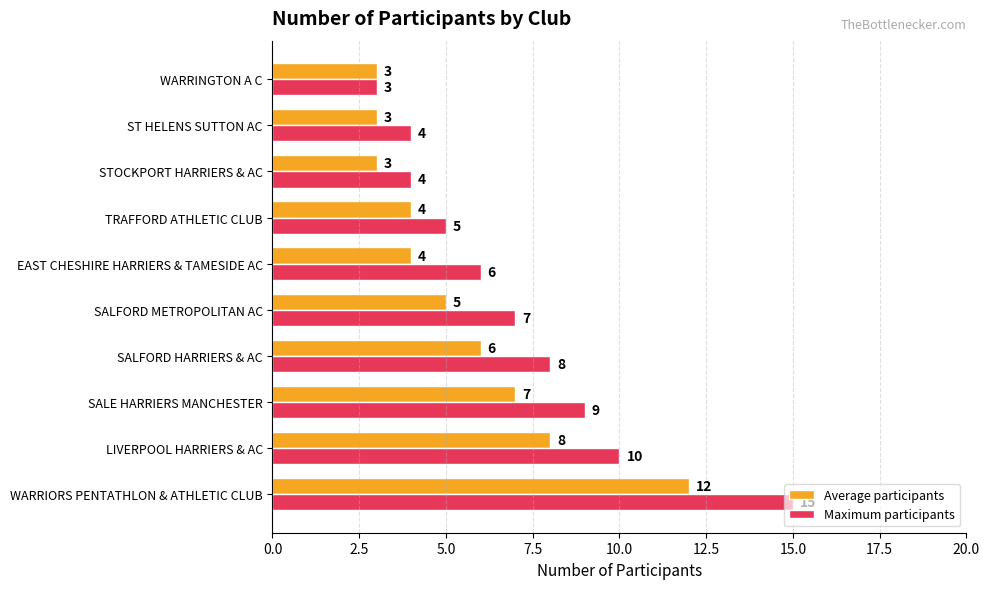

Which series has the largest range (max minus min)?

Maximum participants